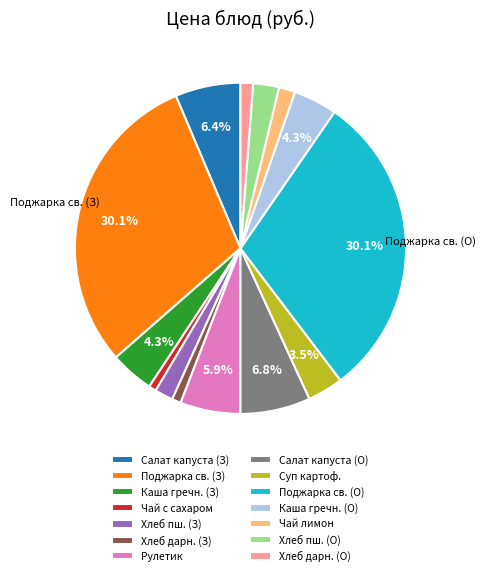

Which has a higher value, Рулетик or Хлеб дарн. (З)?

Рулетик